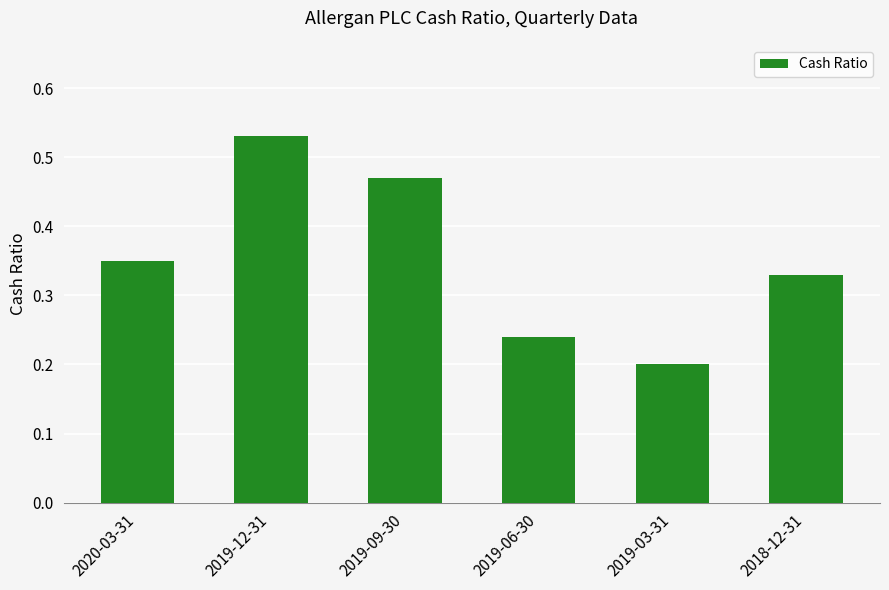

What is the sum of all values?

2.1